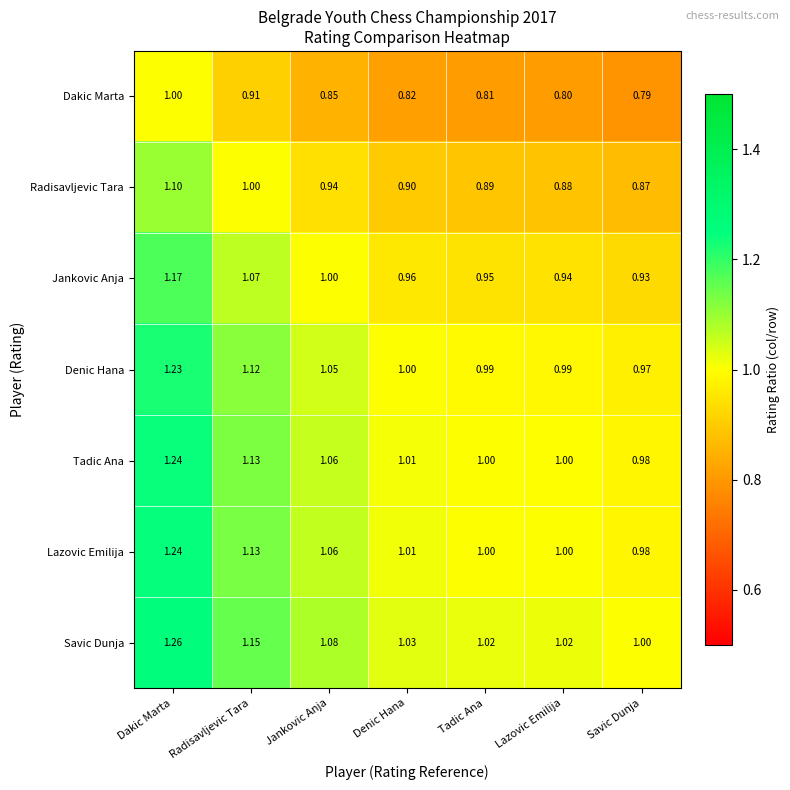

Rank the categories by Radisavljevic Tara value from lowest to highest.

Savic Dunja, Lazovic Emilija, Tadic Ana, Denic Hana, Jankovic Anja, Radisavljevic Tara, Dakic Marta